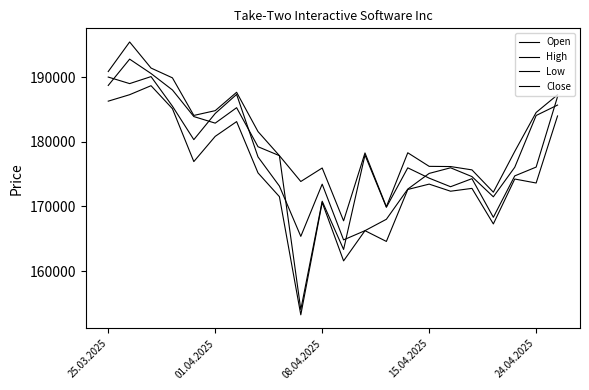

Does the chart have visible grid lines?

No